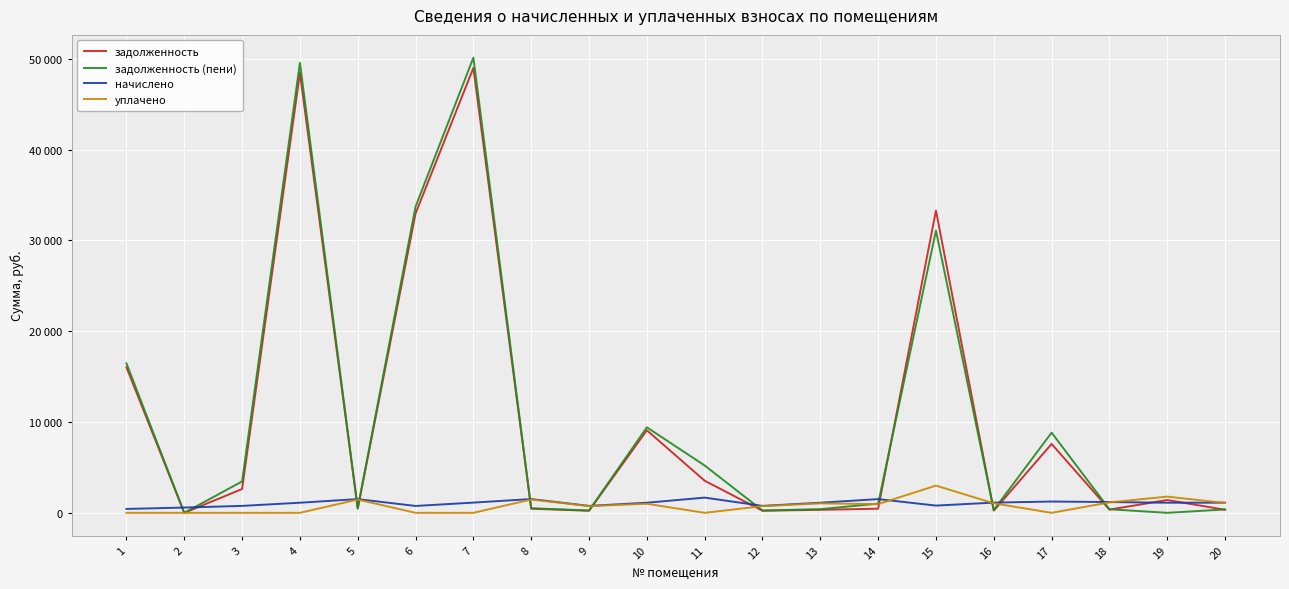

Between which two adjacent categories do уплачено and задолженность first intersect?

4 and 5